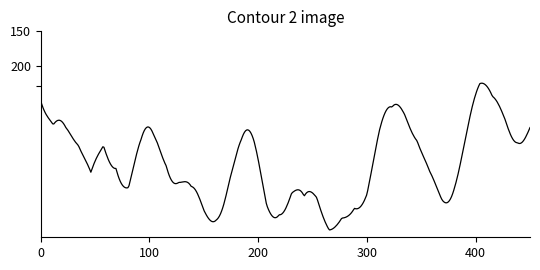

Is this an area chart (filled region under the line)?

No